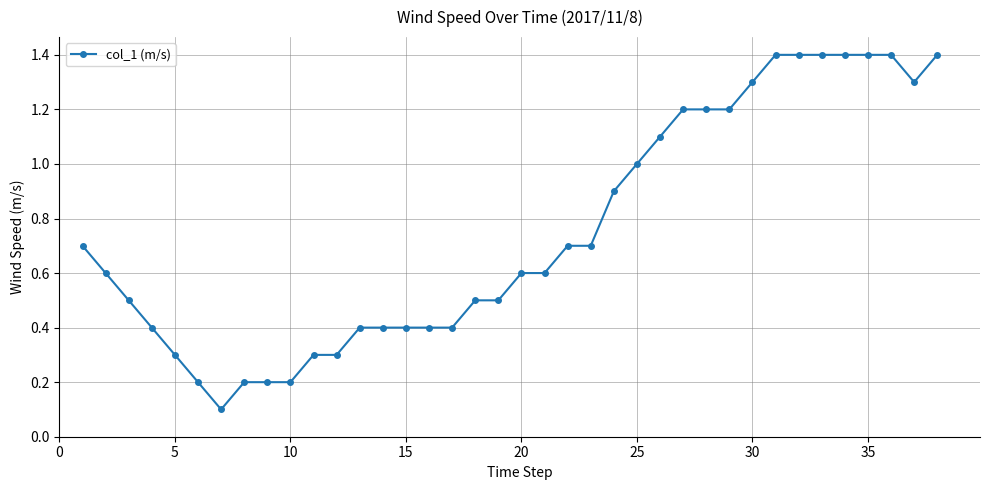

How many lines are shown in the chart?

1